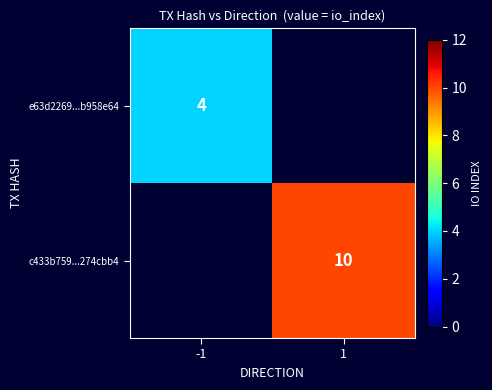

Is the value of e63d2269...b958e64 at -1 greater than the value of c433b759...274cbb4 at 1?

No